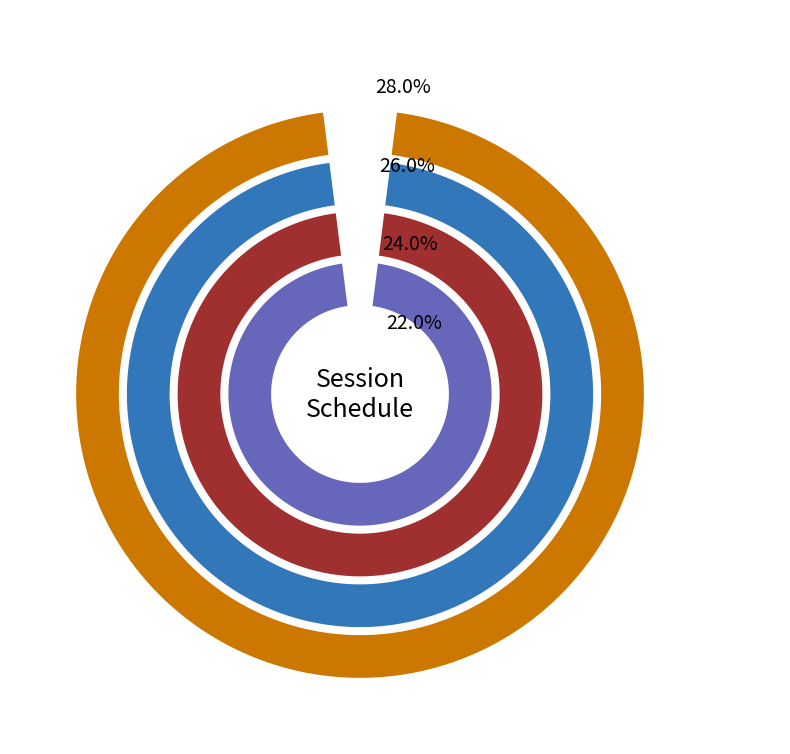

What is the smallest slice in the pie chart?

EHR / Epic